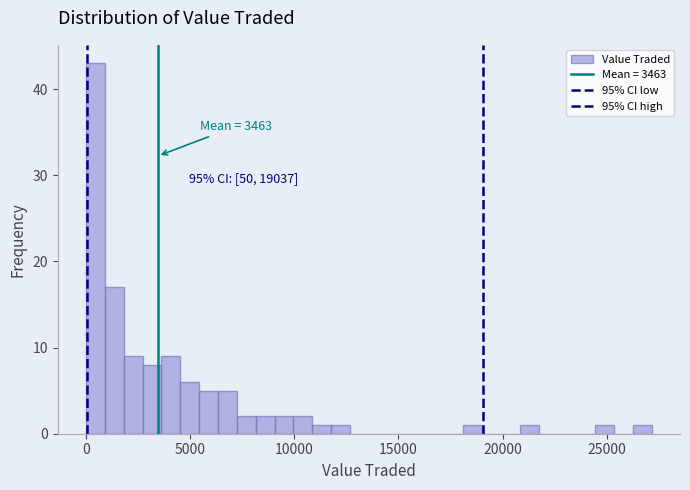

Read against the x-axis, roughly where is the centre of the tallest bar?

500